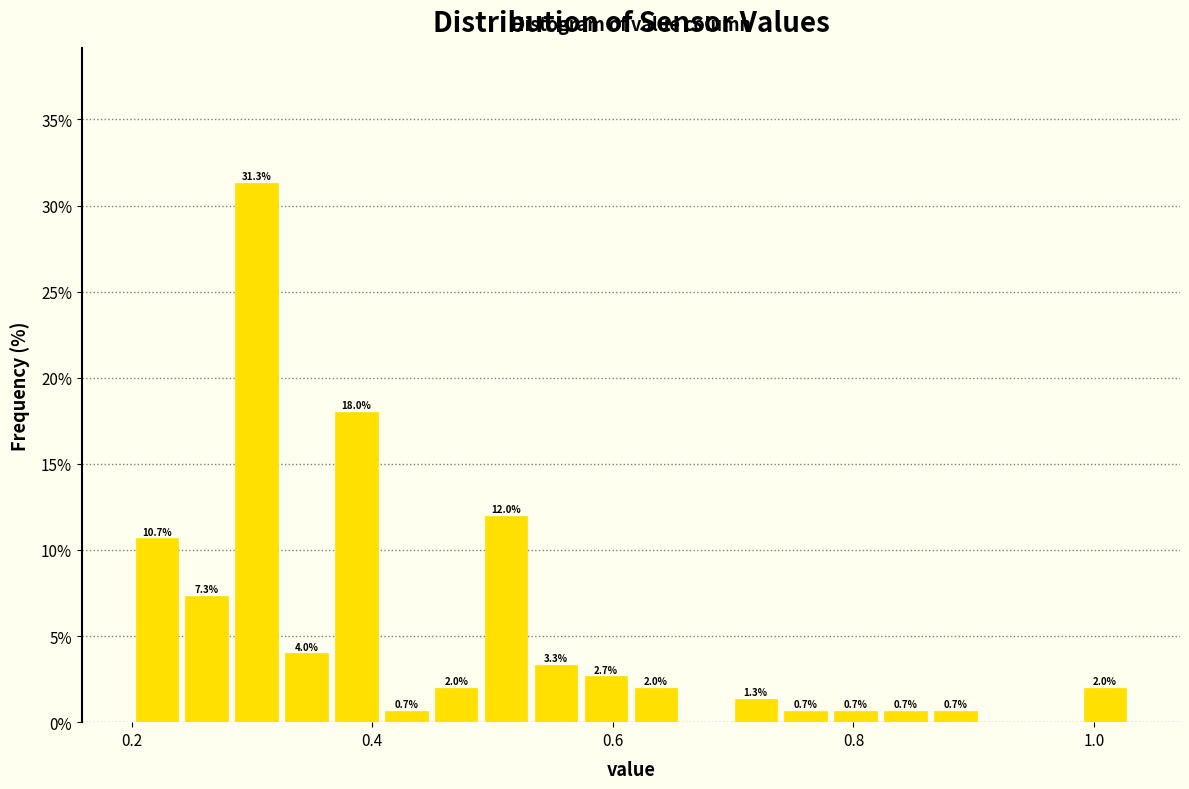

Read against the x-axis, roughly where is the centre of the tallest bar?

0.30